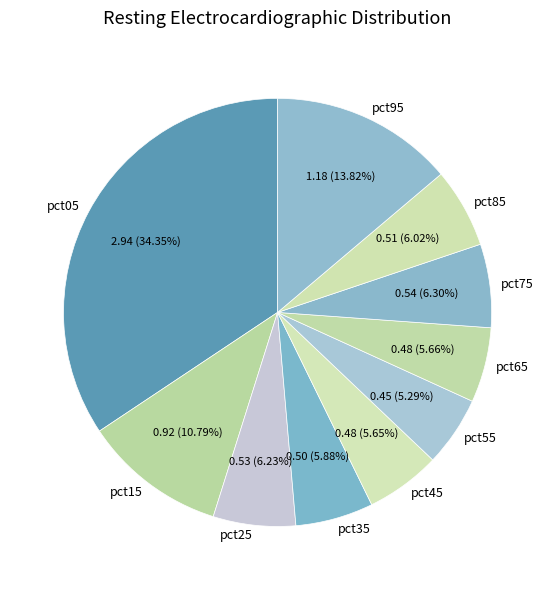

Does pct15 account for over 50% of the chart?

No